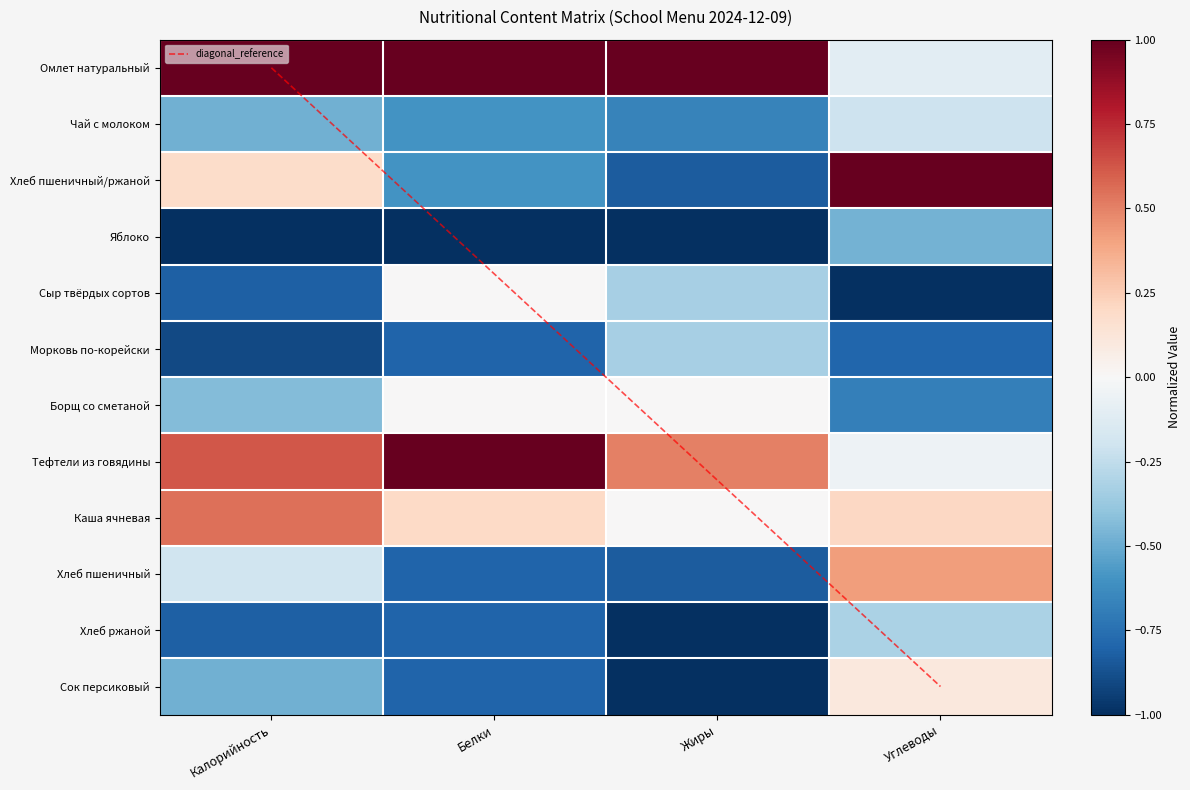

List the labels in order of Морковь по-корейски value, smallest first.

Калорийность, Белки, Углеводы, Жиры